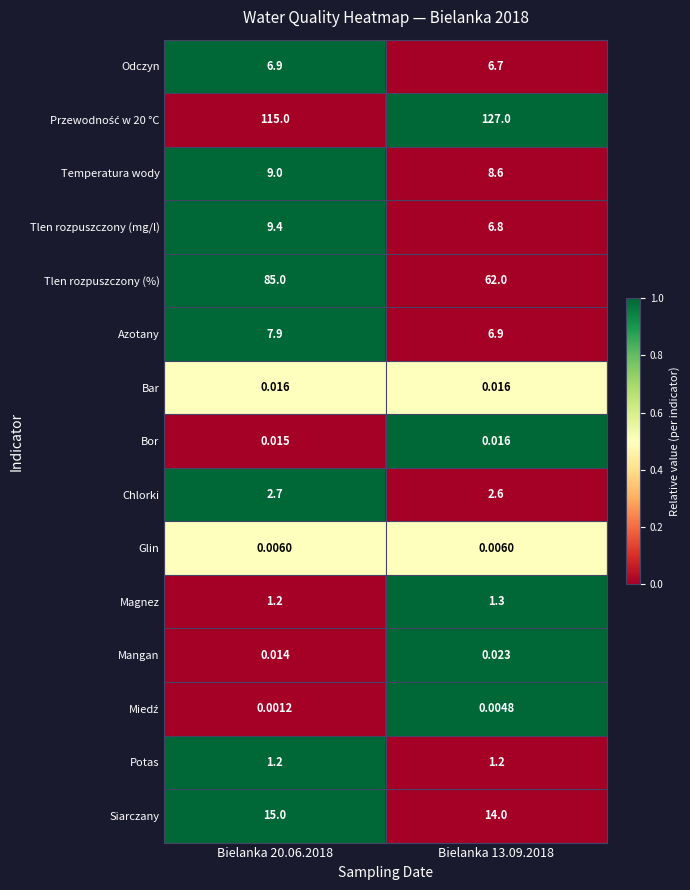

Which series changed the most between Bielanka 20.06.2018 and Bielanka 13.09.2018?

Tlen rozpuszczony (%)